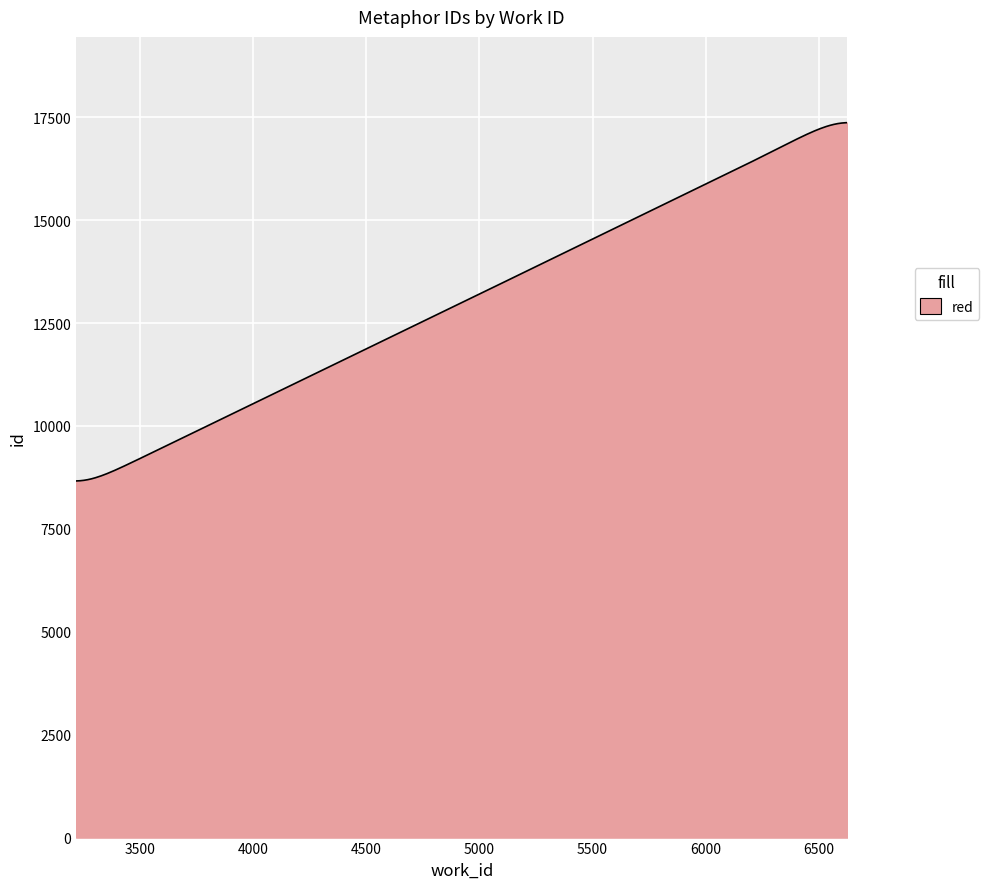

What is the difference between the maximum and minimum values?

8702.8